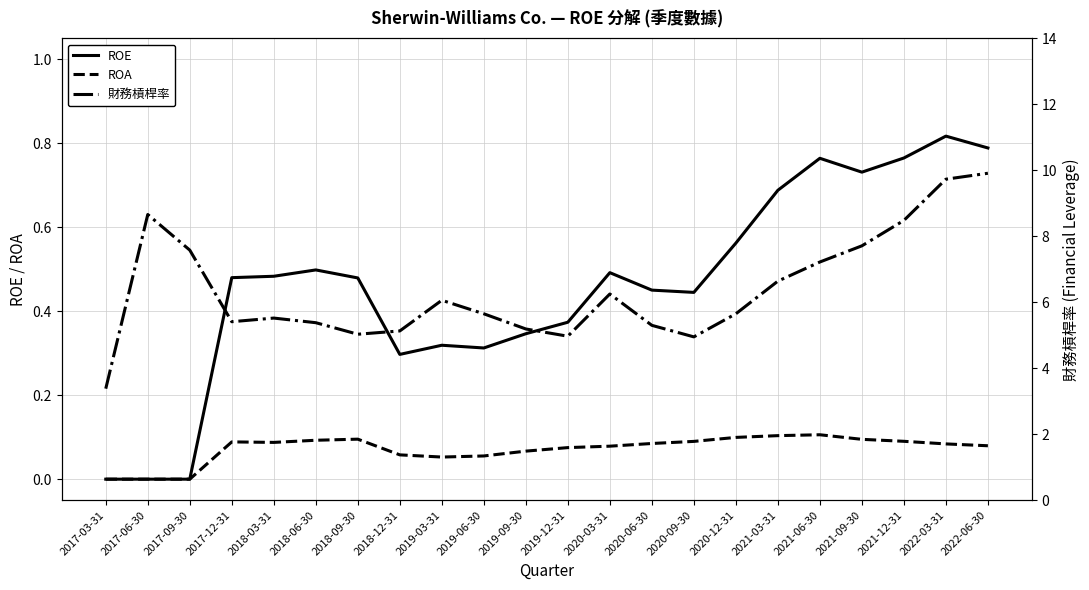

What is the sum of all ROA values?

1.6